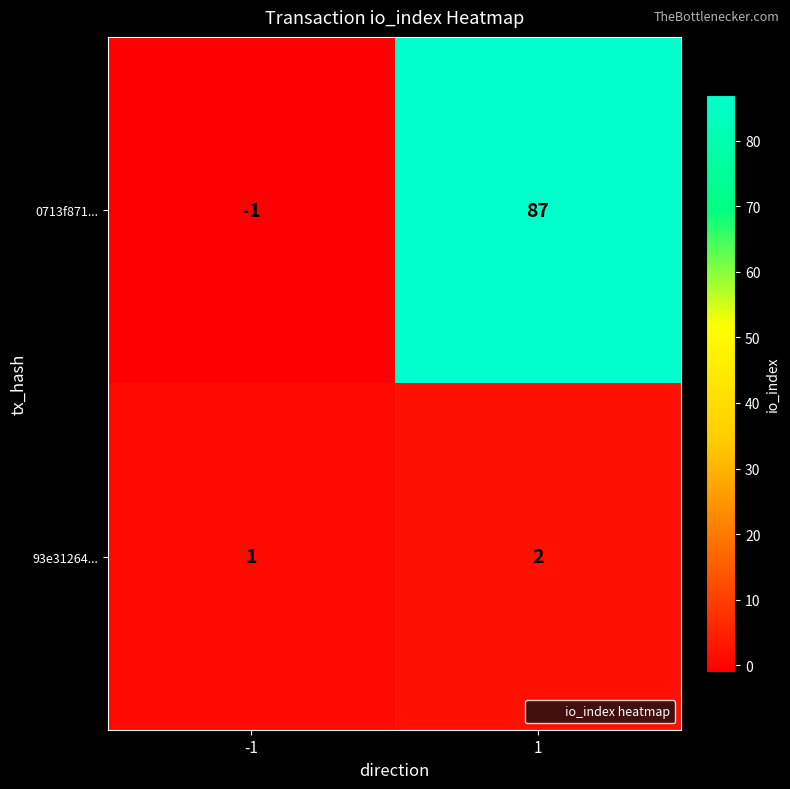

What is the sum of all 93e31264... values?

3